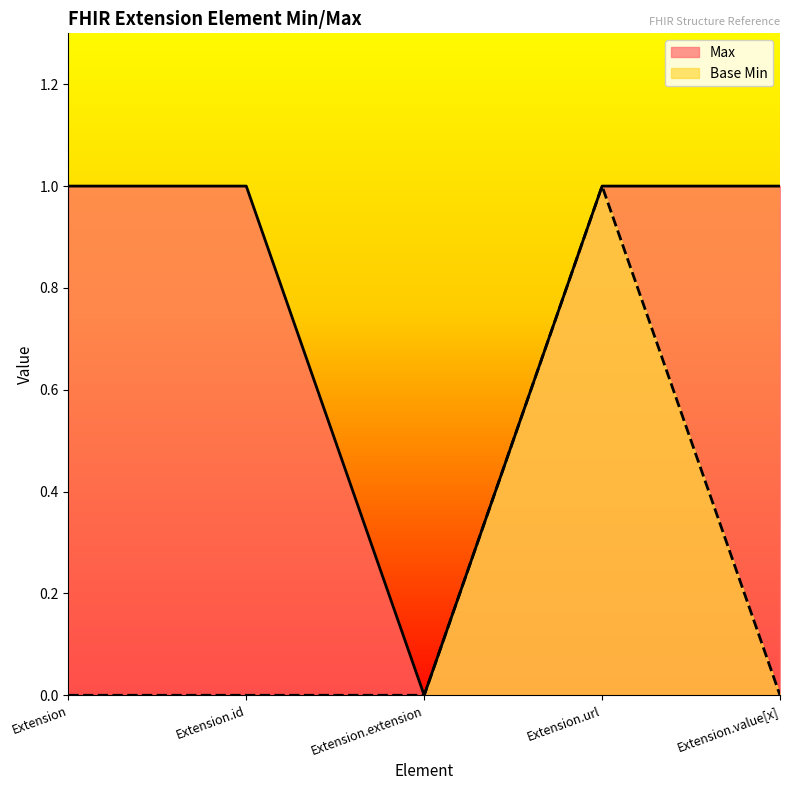

Which label corresponds to the smallest value in the chart?

Extension.extension